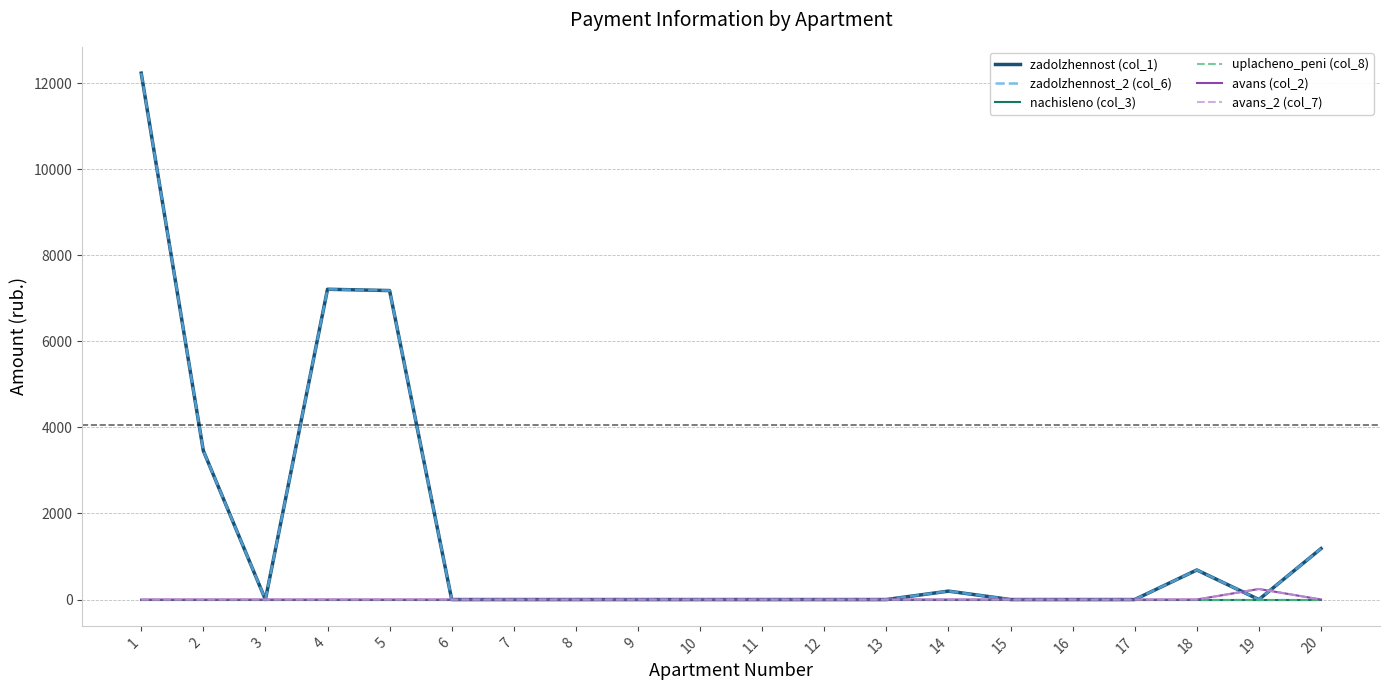

Which series has the largest range (max minus min)?

zadolzhennost (col_1)